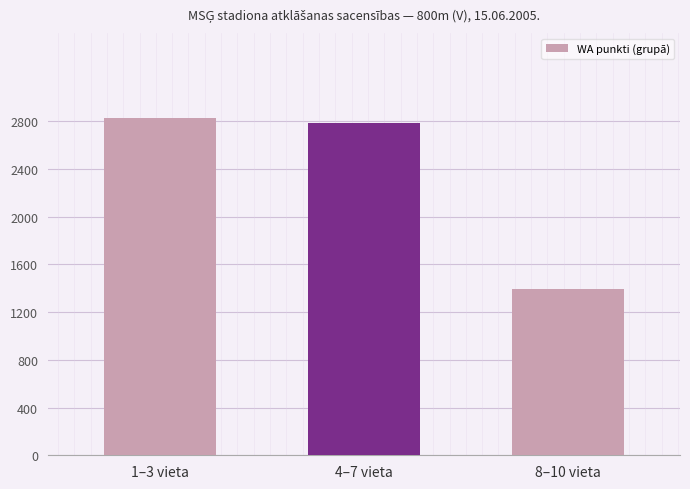

Where is the data nearest to the value 2110?

4–7 vieta